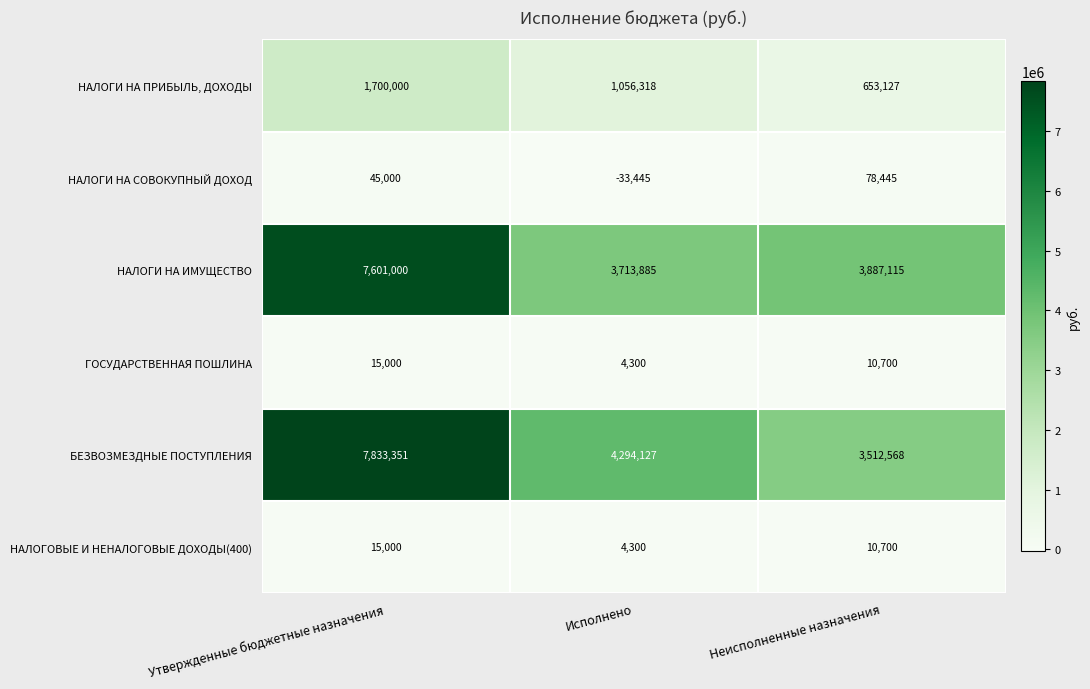

What is the difference between the ГОСУДАРСТВЕННАЯ ПОШЛИНА values at Утвержденные бюджетные назначения and Неисполненные назначения?

4300